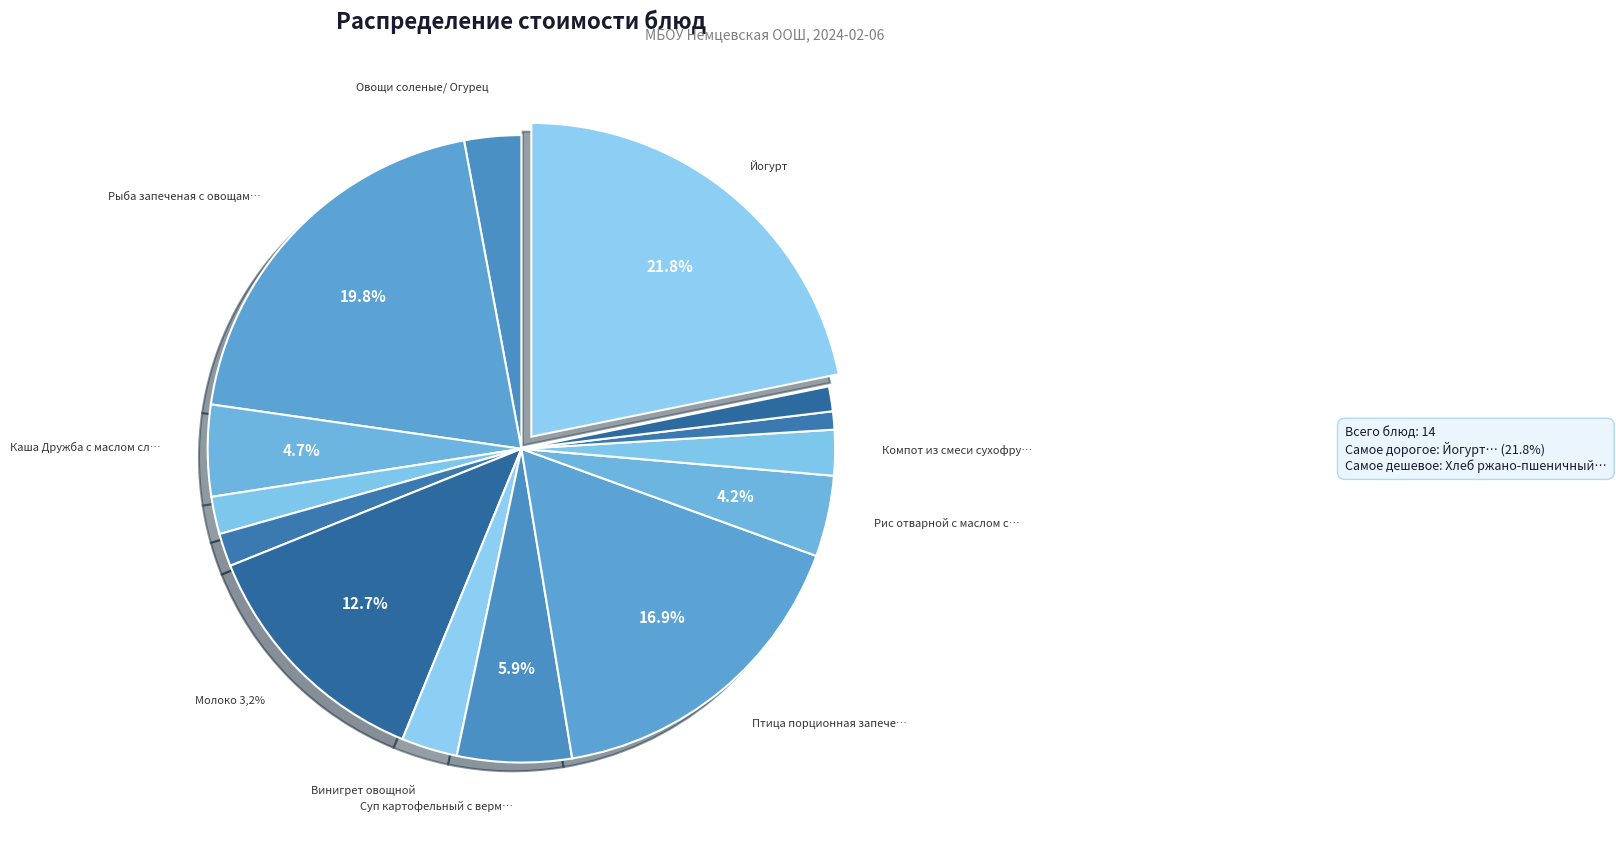

To the nearest percent, what is the average slice percentage?

7%